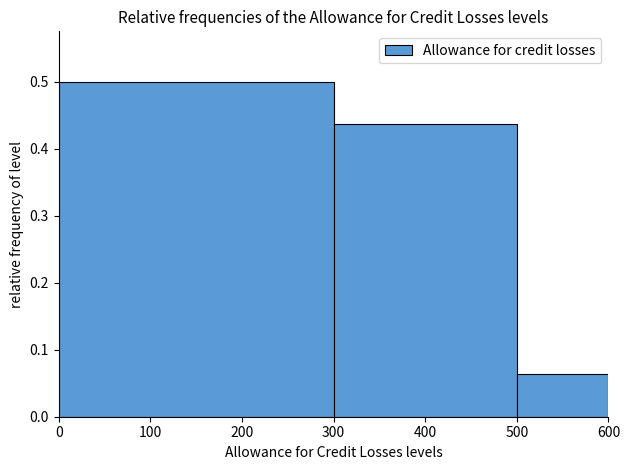

How tall is the bar that spans 500 to 600 on the x-axis? The values are not printed on the chart, so give them approximately, as read against the axis.

0.06